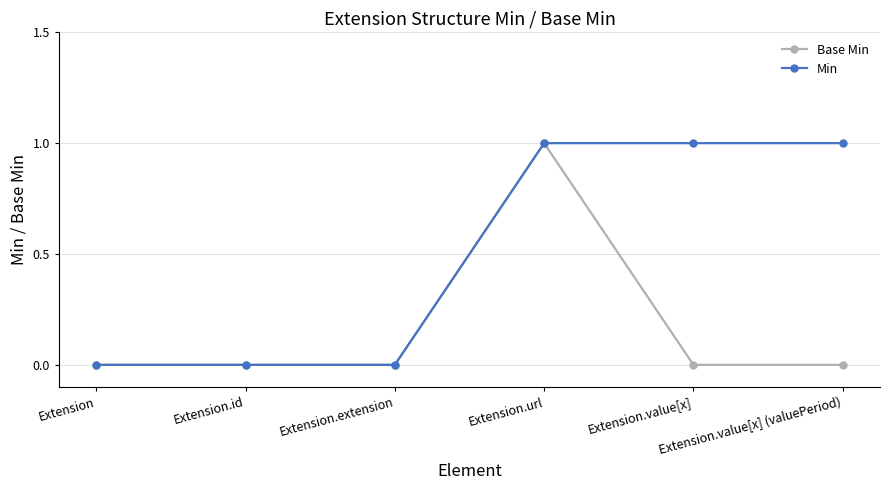

Count the Min values in the range 0 to 1.

6